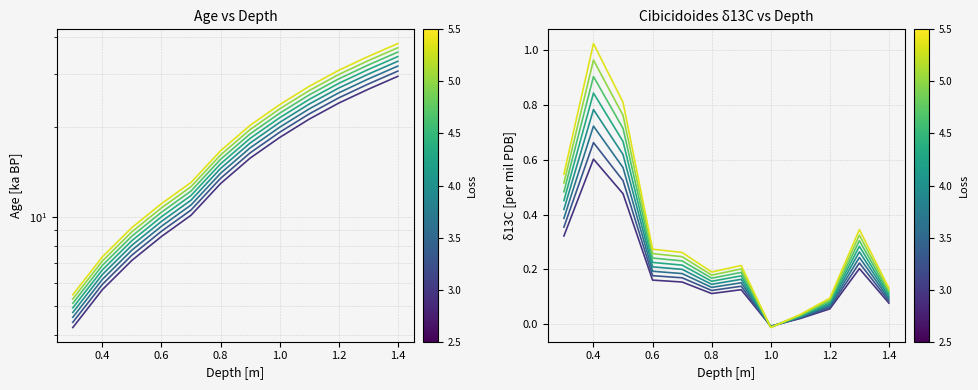

What position from the left is 1.3?

11